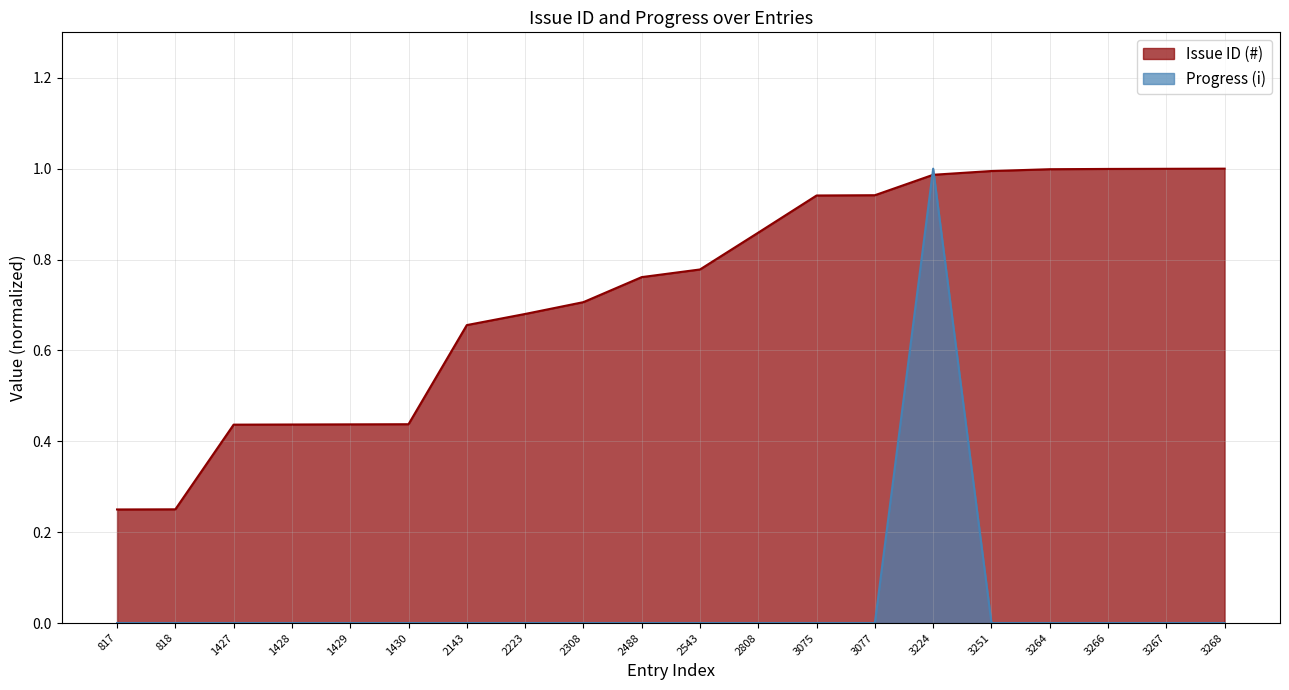

Count the Progress (i) values in the range 0 to 1.

20